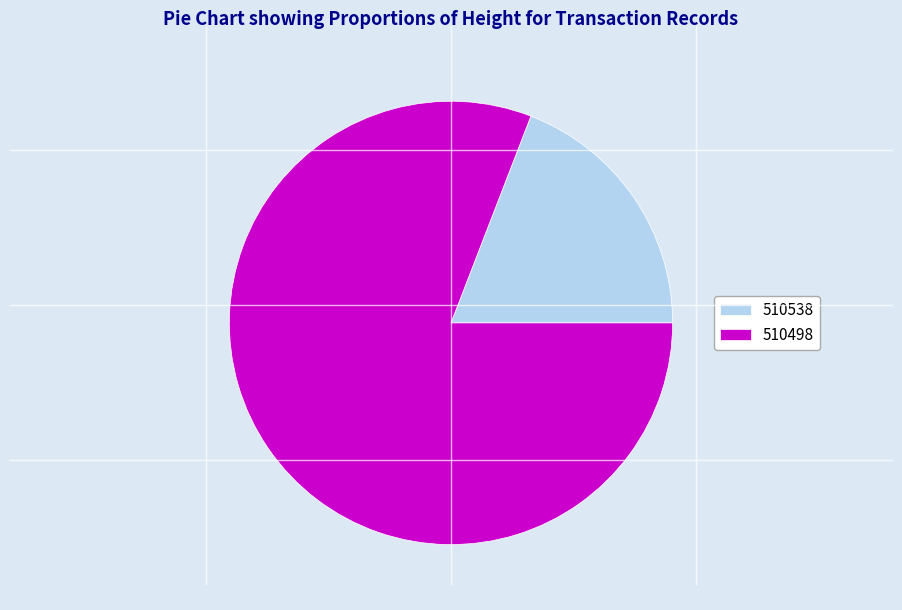

How many segments does this pie chart have?

2